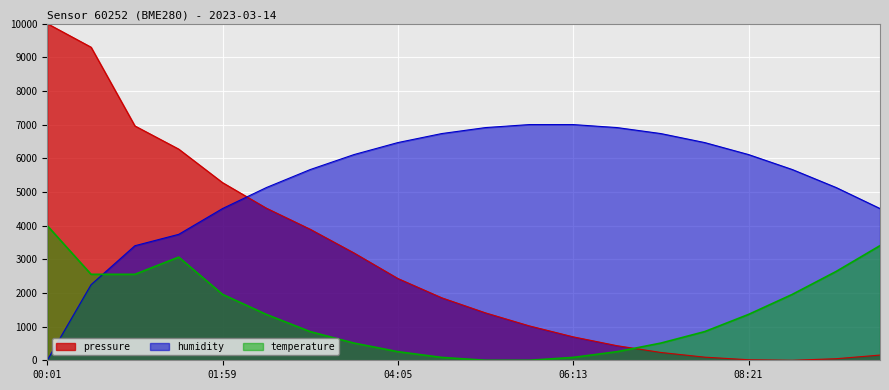

How many times do humidity and pressure cross each other?

1